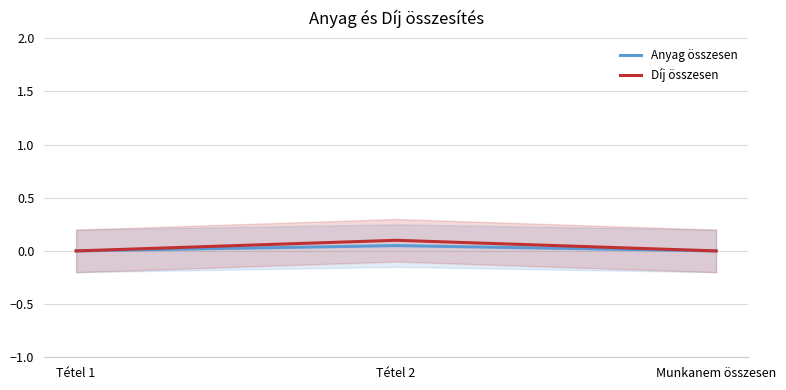

Rank the series by their maximum value, from lowest to highest.

Anyag összesen, Díj összesen